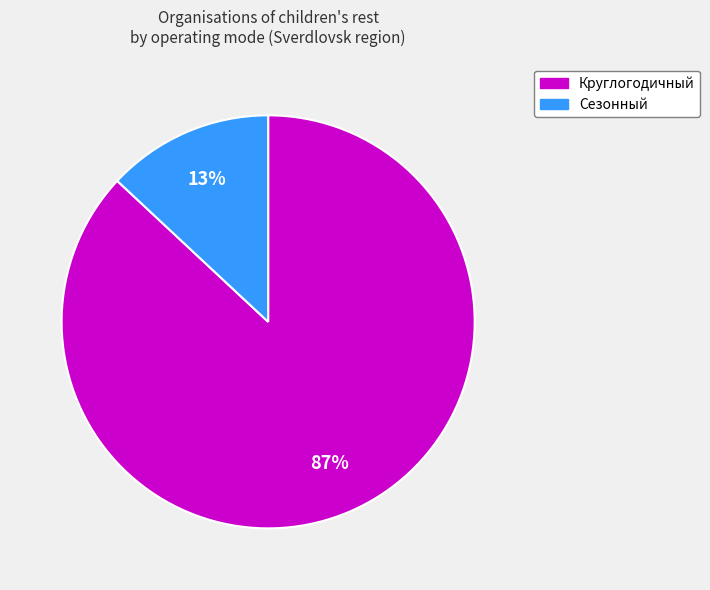

Is there a majority slice in this chart?

Yes